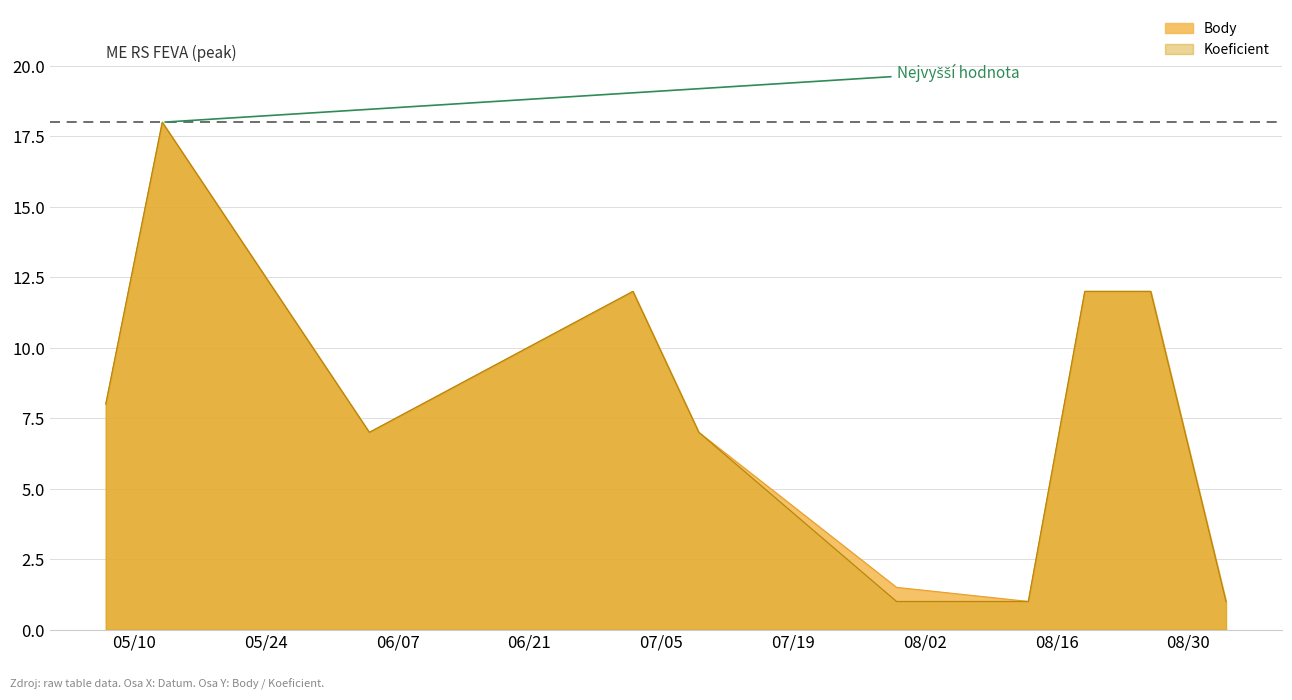

Reading right to left, extract all data points from this chart.

Body: 2016-09-03=1.0	2016-08-26=12.0	2016-08-19=12.0	2016-08-13=1.0	2016-07-30=1.5	2016-07-09=7.0	2016-07-02=12.0	2016-06-04=7.0	2016-05-13=18.0	2016-05-07=8.0
Koeficient: 2016-09-03=1.0	2016-08-26=12.0	2016-08-19=12.0	2016-08-13=1.0	2016-07-30=1.0	2016-07-09=7.0	2016-07-02=12.0	2016-06-04=7.0	2016-05-13=18.0	2016-05-07=8.0